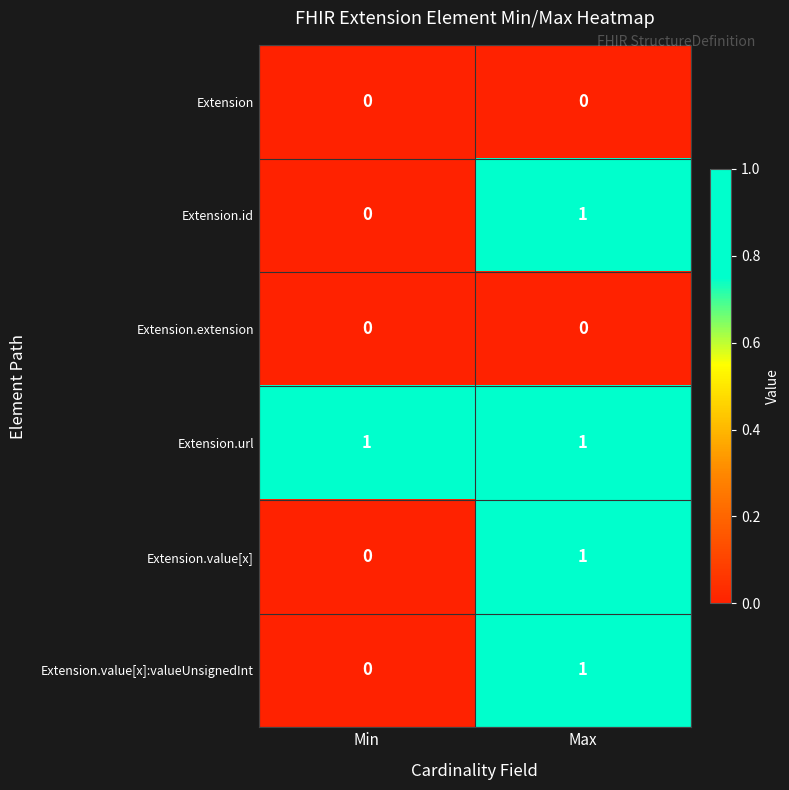

True or false: Extension.value[x] has a value of 0 at Max.

False